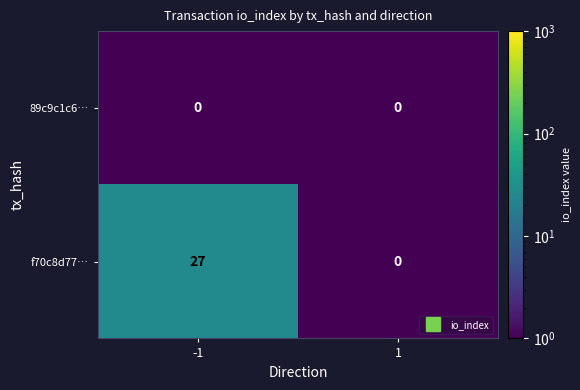

Reading left to right, what are all the values shown in this chart?

89c9c1c6…: -1=0	1=0
f70c8d77…: -1=27	1=0